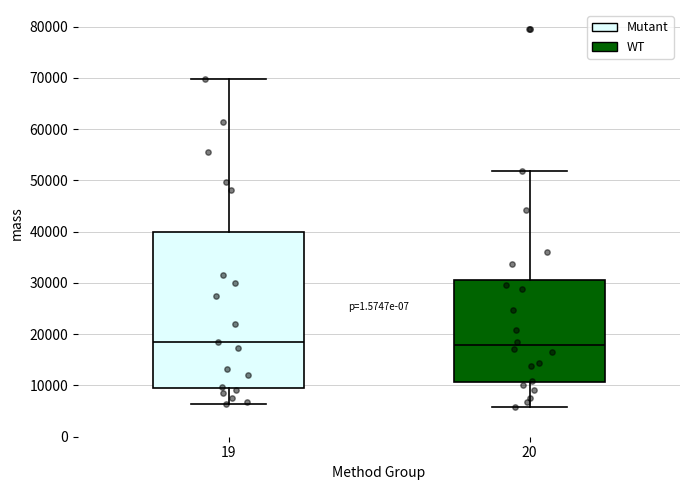

Reading left to right, read every box against the y-axis: the position of its median line, the range the box covers, and the ends of its whiskers. The values are not printed on the chart, so give them approximately, as read against the axis.

19: median 18000, box 9000 to 40000, whiskers 6000 to 70000
20: median 18000, box 11000 to 31000, whiskers 6000 to 52000